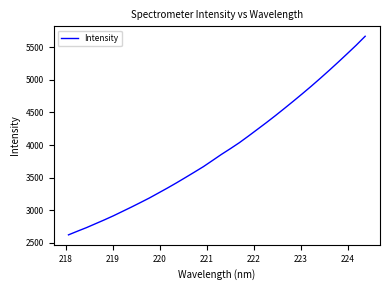

What is the average value?

3924.8